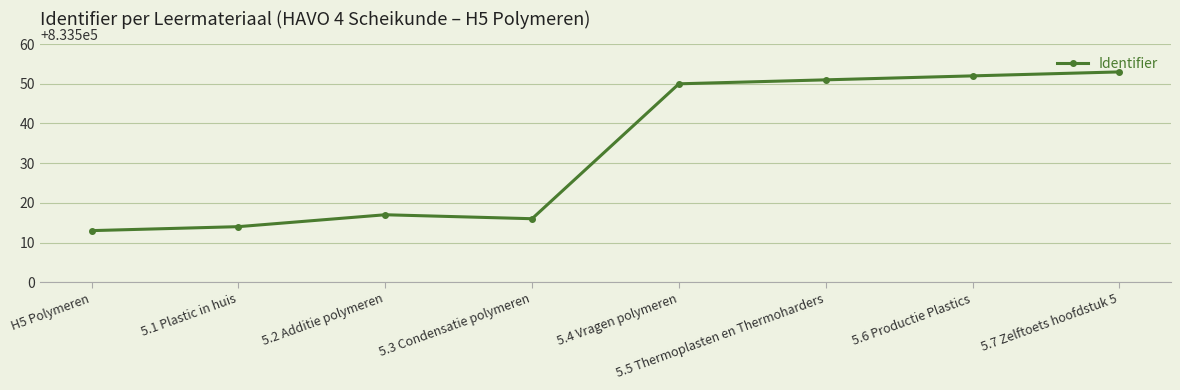

What is the label of the 6th point from the right?

5.2 Additie polymeren